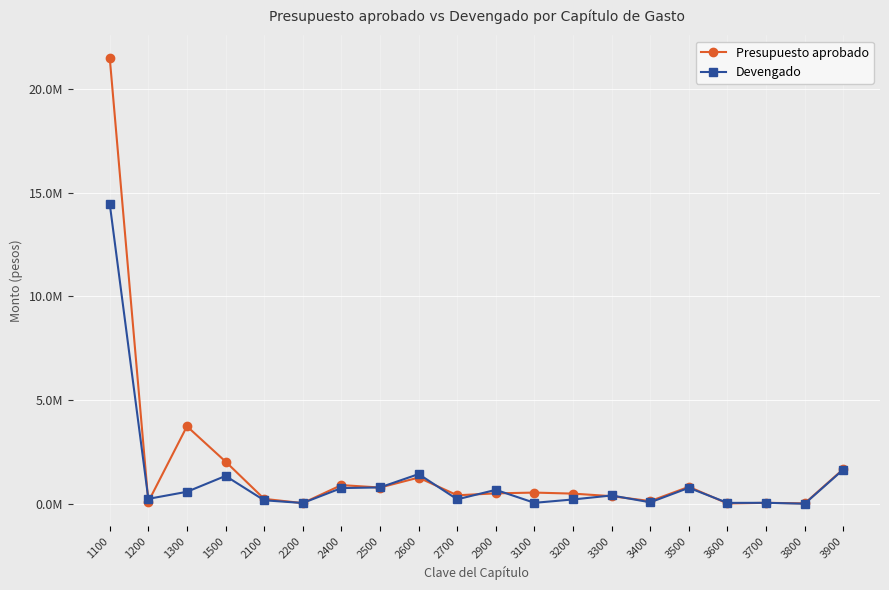

List the labels in order of Devengado value, smallest first.

3800, 2200, 3600, 3100, 3700, 3400, 2100, 3200, 2700, 1200, 3300, 1300, 2900, 2400, 3500, 2500, 1500, 2600, 3900, 1100